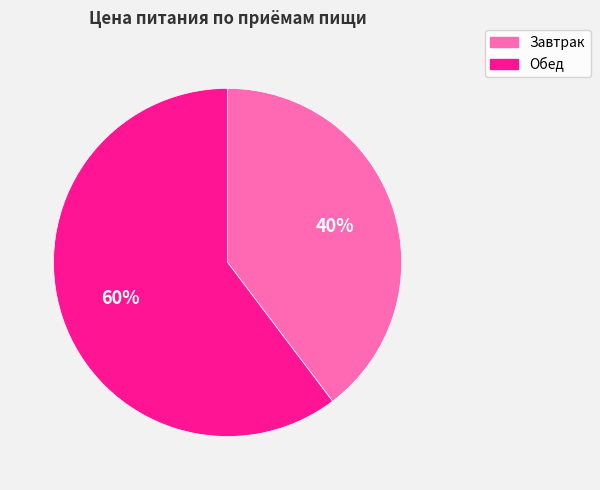

How many segments does this pie chart have?

2